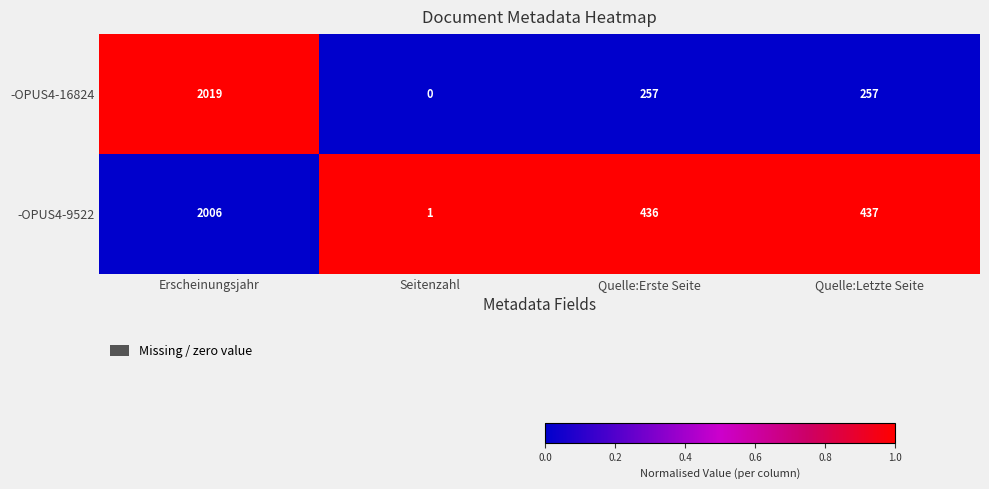

Which category has the lowest value in the -OPUS4-16824 series?

Seitenzahl